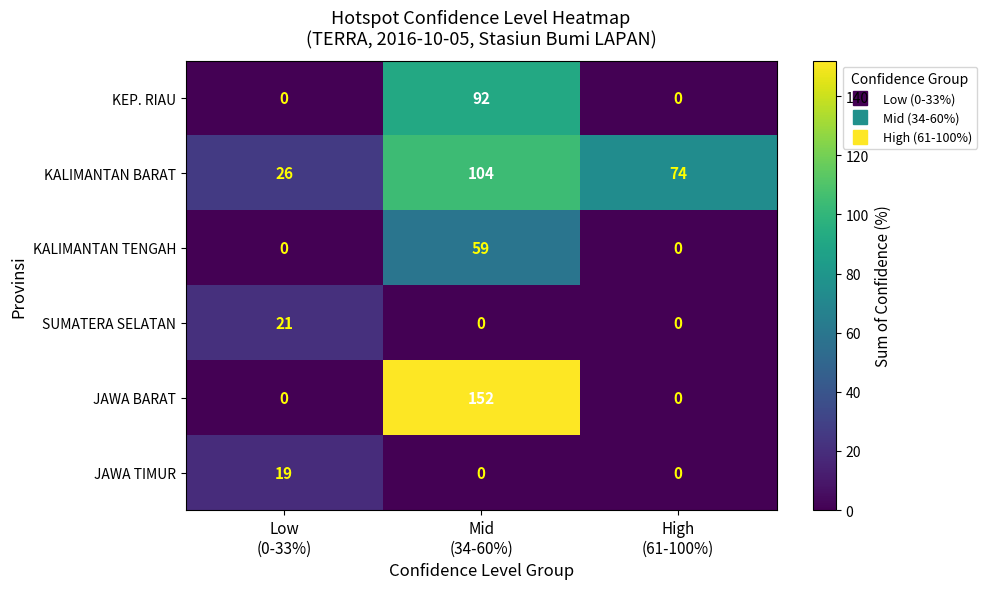

How many KEP. RIAU values are between 0 and 92?

3